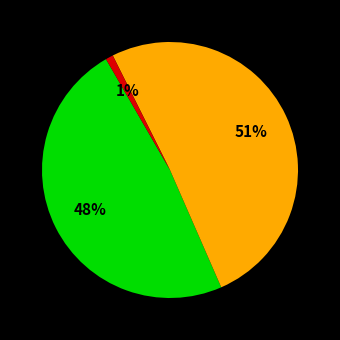

To the nearest percent, what is the average slice percentage?

33%